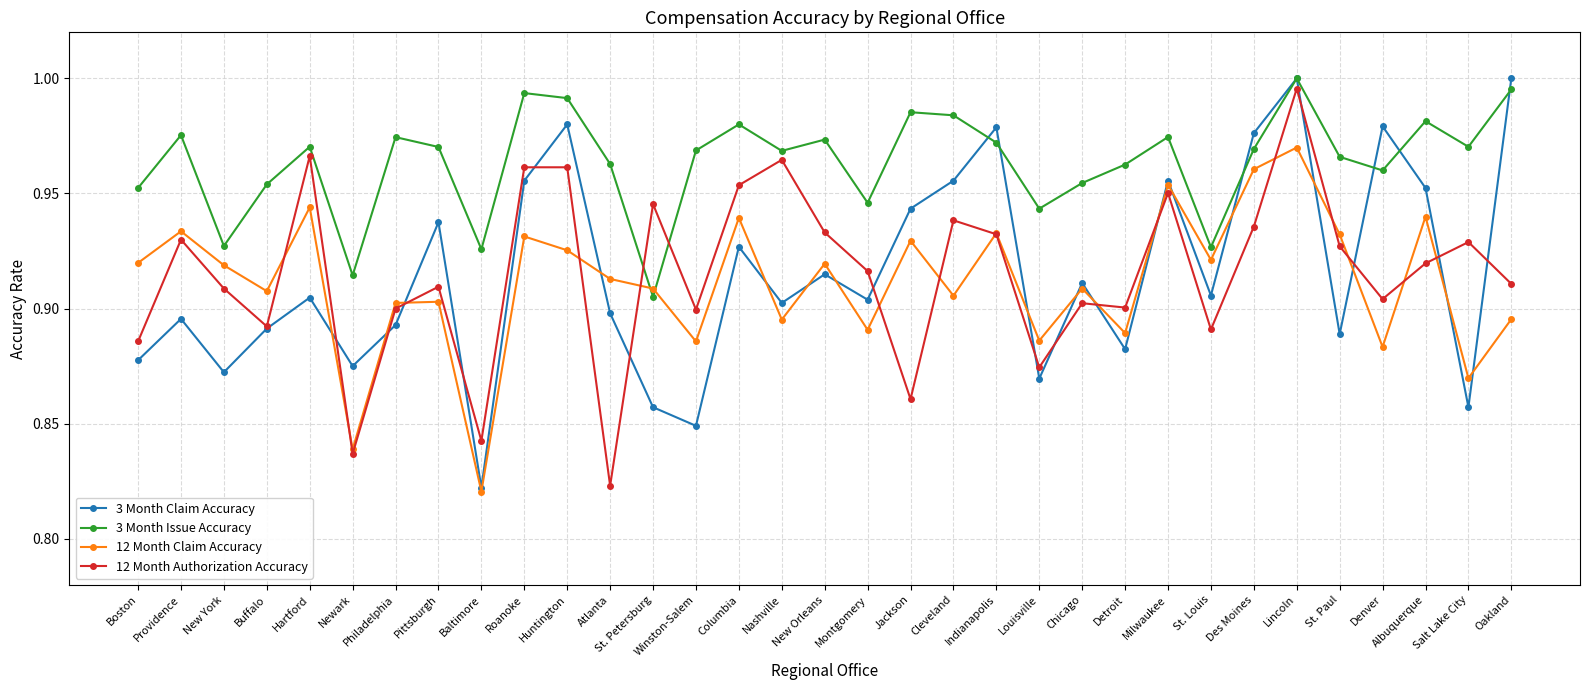

What is the difference between the second highest and second lowest values in the 3 Month Issue Accuracy series?

0.1